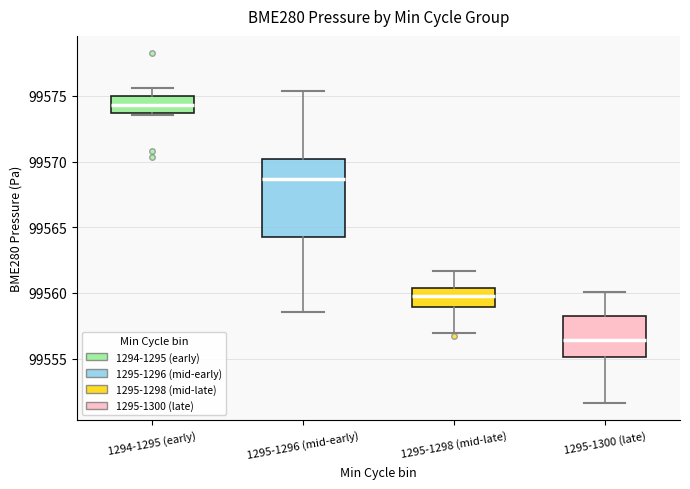

Reading left to right, read every box against the y-axis: the position of its median line, the range the box covers, and the ends of its whiskers. The values are not printed on the chart, so give them approximately, as read against the axis.

1294-1295 (early): median 99574.5, box 99573.5 to 99575.0, whiskers 99573.5 to 99575.5
1295-1296 (mid-early): median 99568.5, box 99564.0 to 99570.0, whiskers 99558.5 to 99575.5
1295-1298 (mid-late): median 99560.0, box 99559.0 to 99560.5, whiskers 99557.0 to 99561.5
1295-1300 (late): median 99556.5, box 99555.0 to 99558.0, whiskers 99551.5 to 99560.0